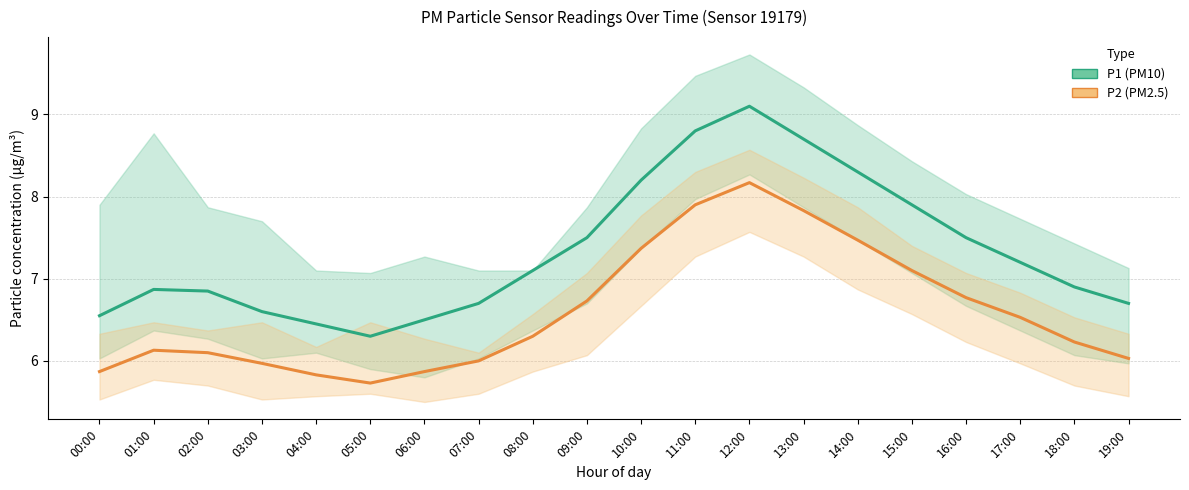

Reading left to right, what are all the values shown in this chart?

P1: 00:00=6.5	01:00=6.9	02:00=6.8	03:00=6.6	04:00=6.5	05:00=6.3	06:00=6.5	07:00=6.7	08:00=7.1	09:00=7.5	10:00=8.2	11:00=8.8	12:00=9.1	13:00=8.7	14:00=8.3	15:00=7.9	16:00=7.5	17:00=7.2	18:00=6.9	19:00=6.7
P2: 00:00=5.9	01:00=6.1	02:00=6.1	03:00=6.0	04:00=5.8	05:00=5.7	06:00=5.9	07:00=6.0	08:00=6.3	09:00=6.7	10:00=7.4	11:00=7.9	12:00=8.2	13:00=7.8	14:00=7.5	15:00=7.1	16:00=6.8	17:00=6.5	18:00=6.2	19:00=6.0